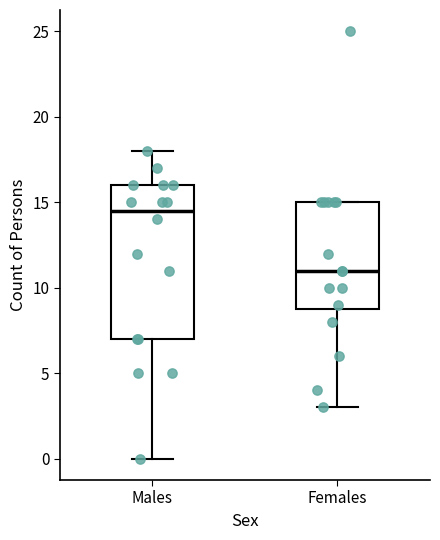

Which box's median line is the lowest?

Females